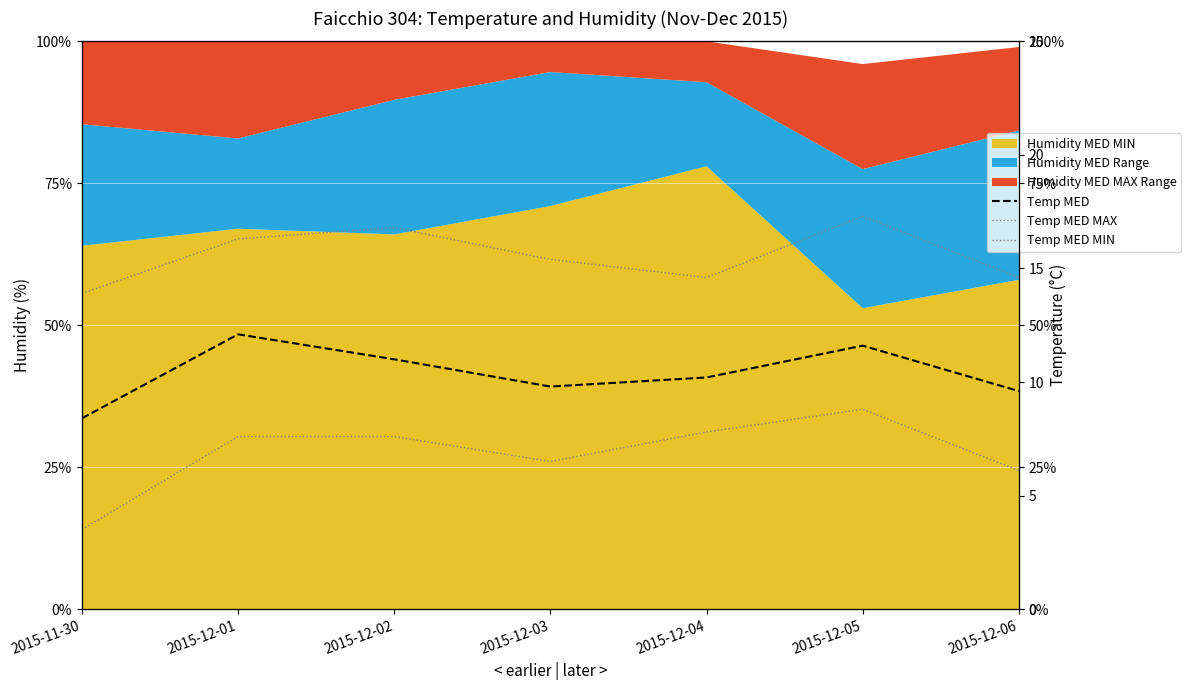

What position from the right is 2015-12-01?

6